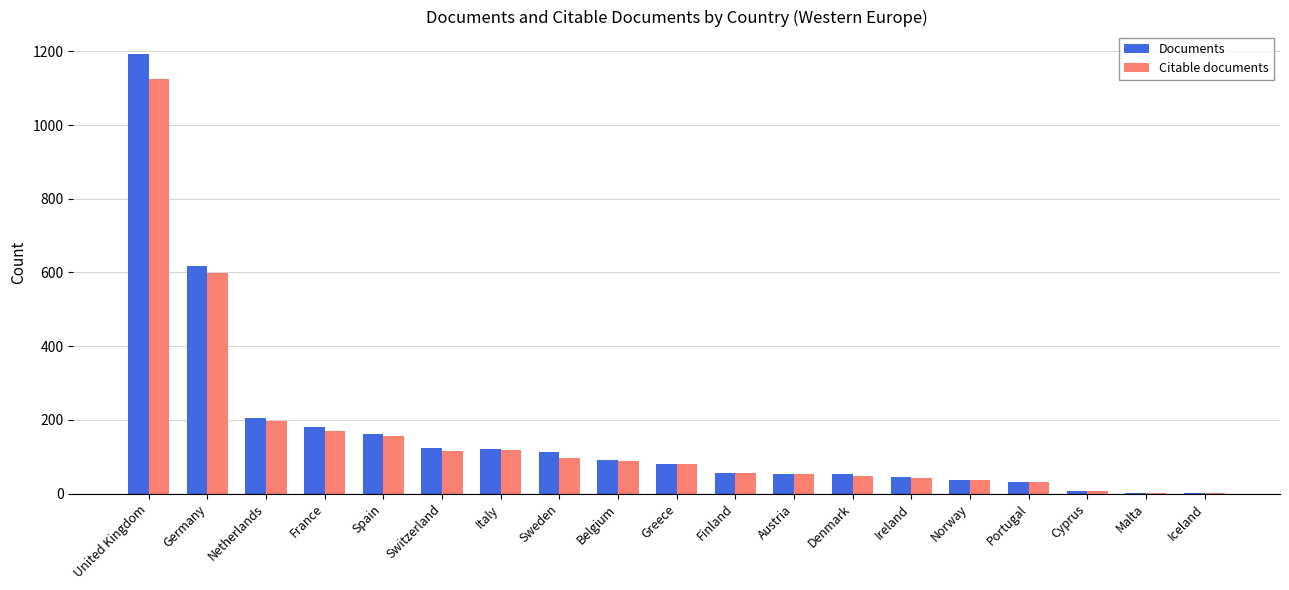

Is it true that Citable documents equals 1125 at United Kingdom?

True